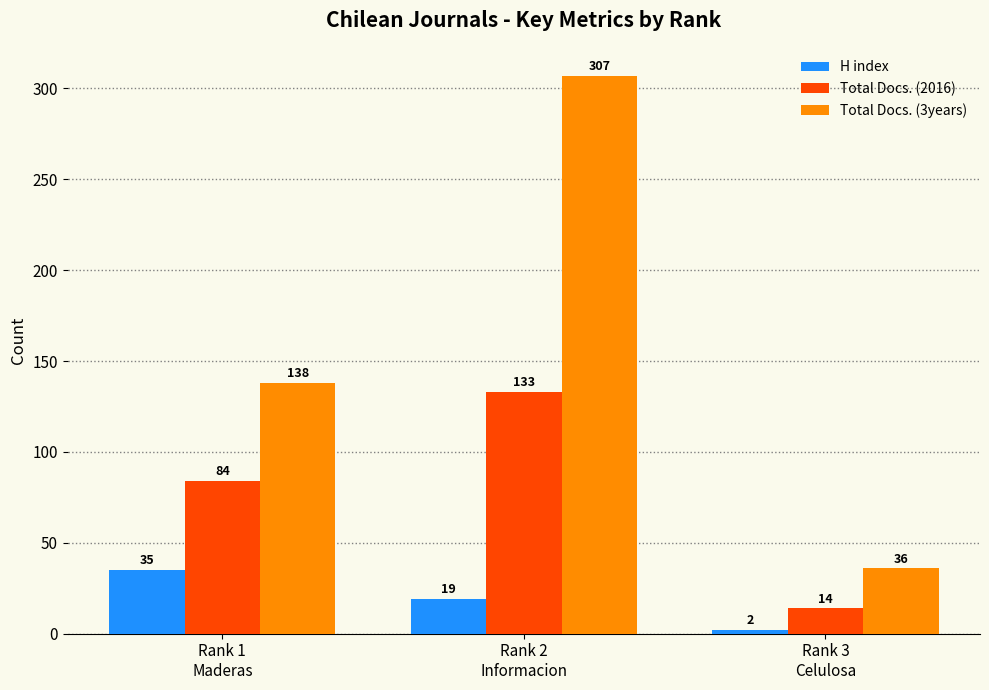

What are all the series names shown in the legend?

H index, Total Docs. (2016), Total Docs. (3years)